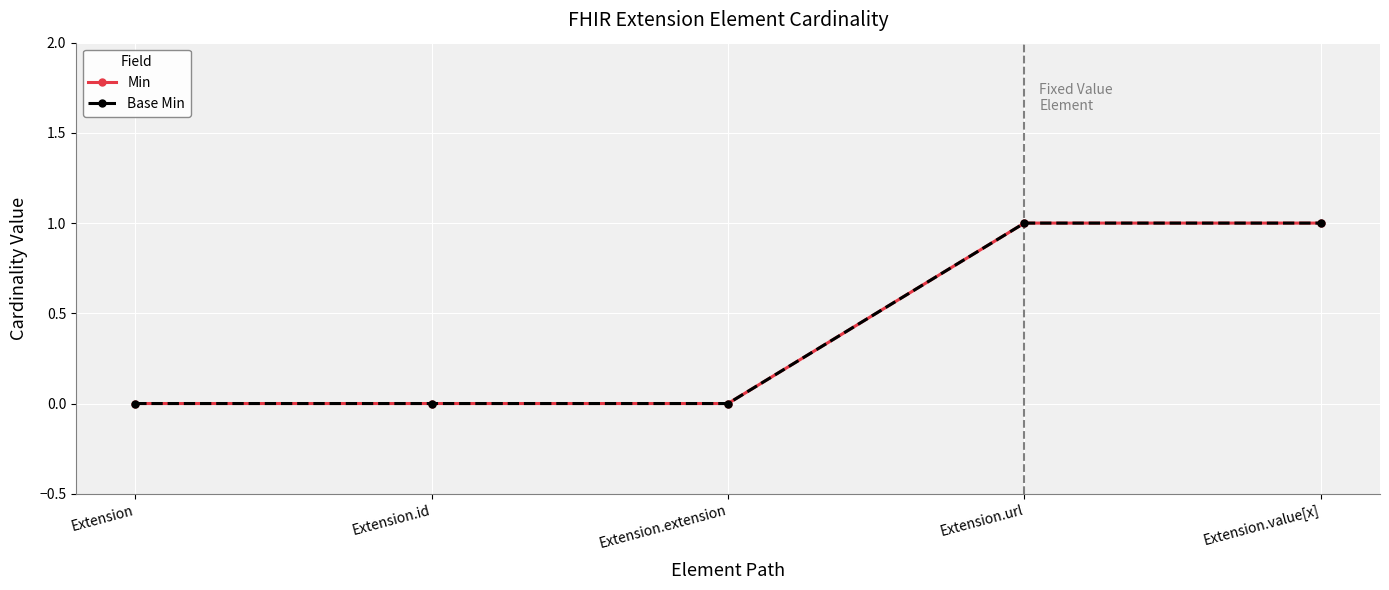

Is this an area chart (filled region under the line)?

No